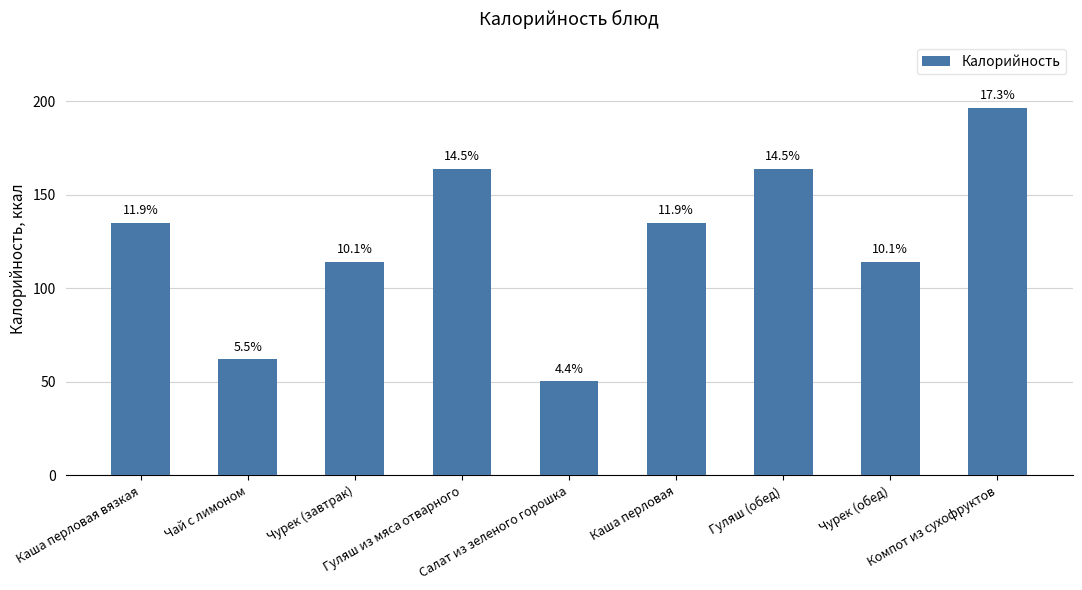

Are the bars horizontal?

No